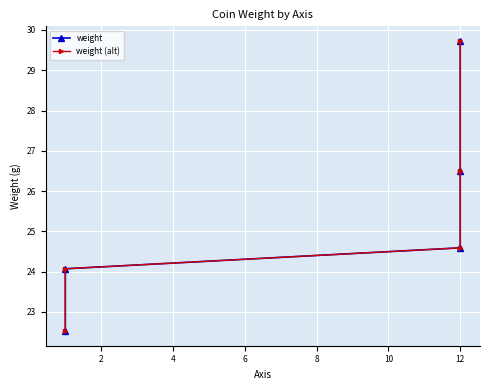

True or false: weight (alt) has a value of 5.8 at 2.

False